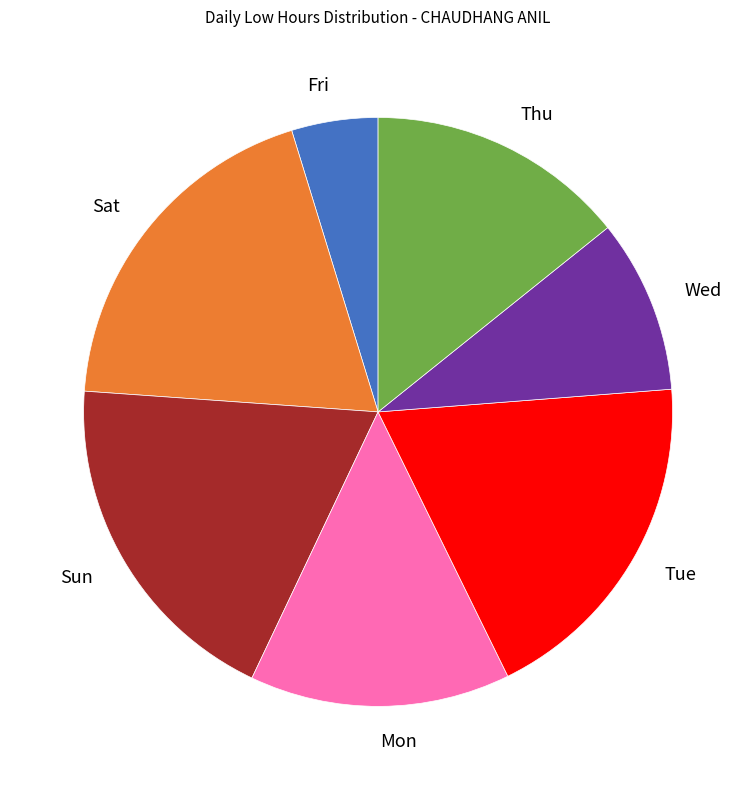

True or false: Wed accounts for 10% of the total.

True